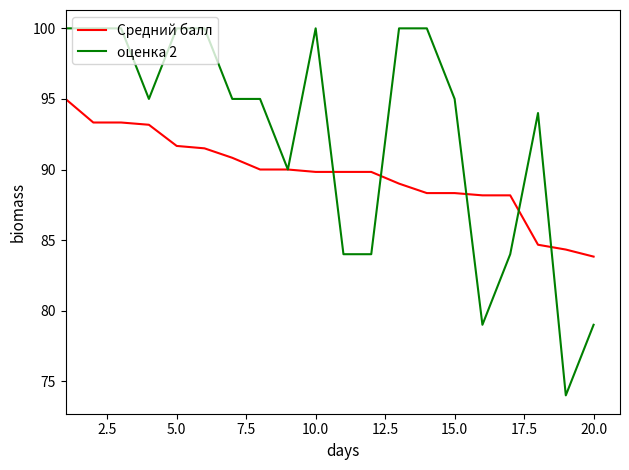

Count the number of data series in this chart.

2